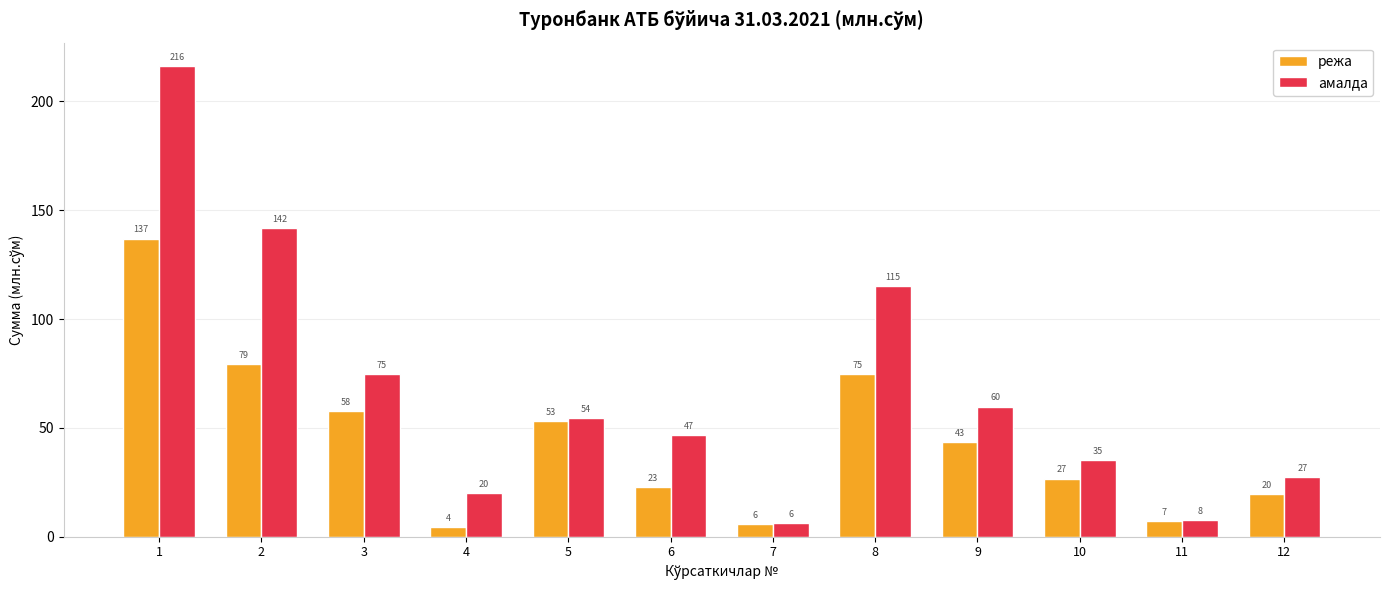

What is the difference between the highest and lowest values at 7?

0.5